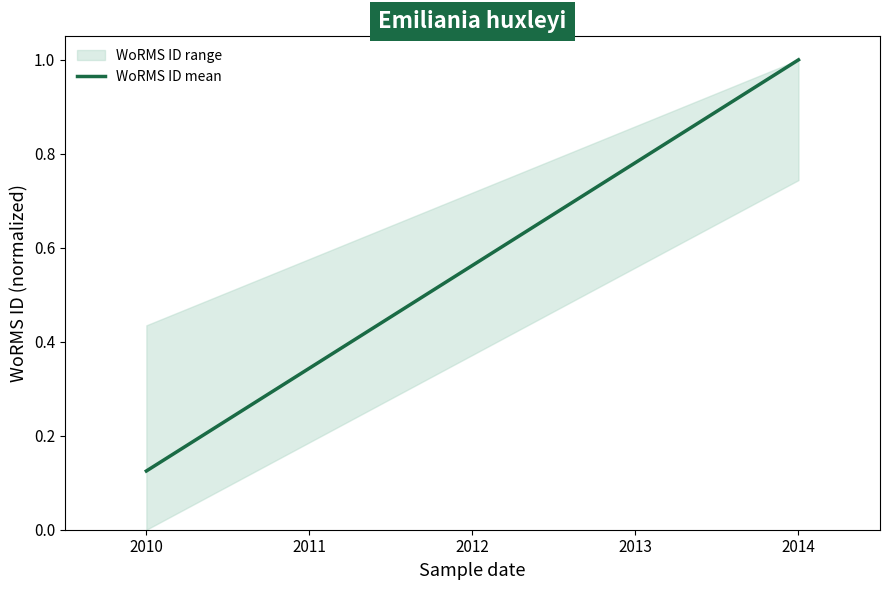

Reading left to right, transcribe all the data shown in this chart.

0.1	1.0